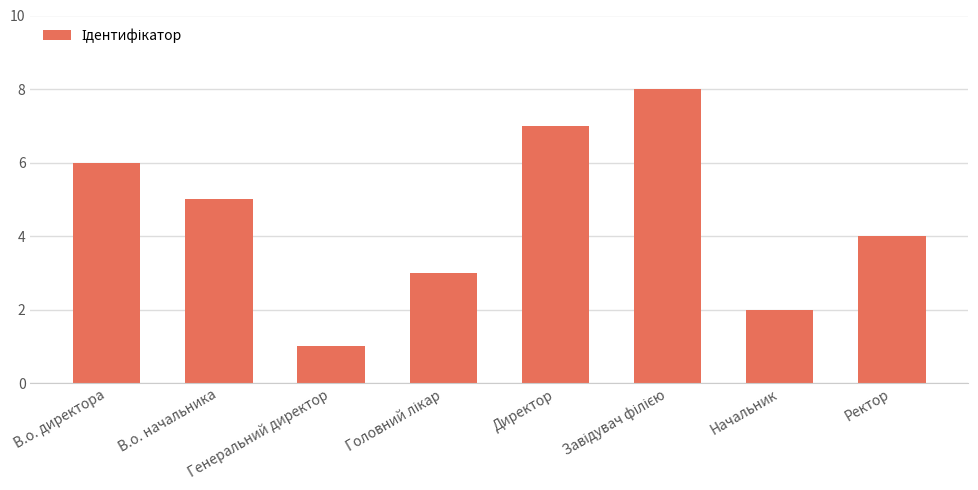

What is the difference between the maximum and second lowest values?

6